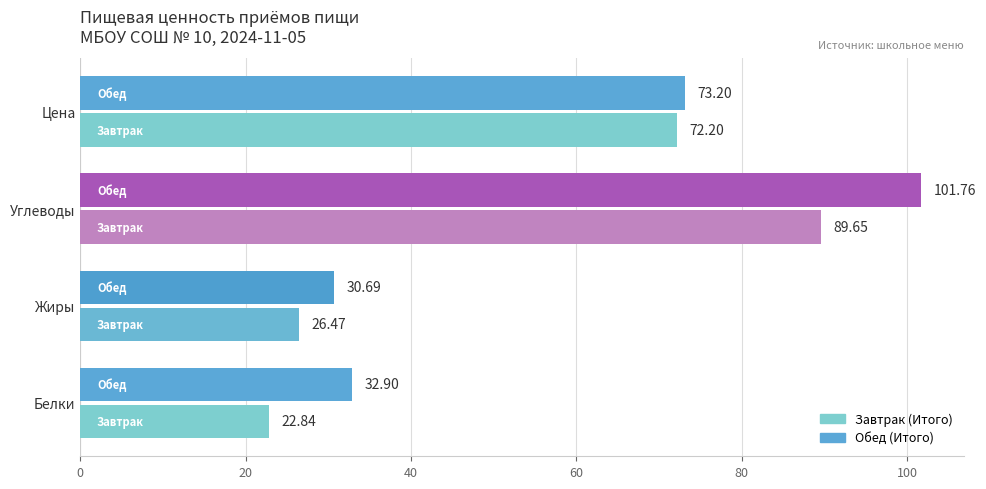

Rank the series by their maximum value, from lowest to highest.

Завтрак (Итого), Обед (Итого)